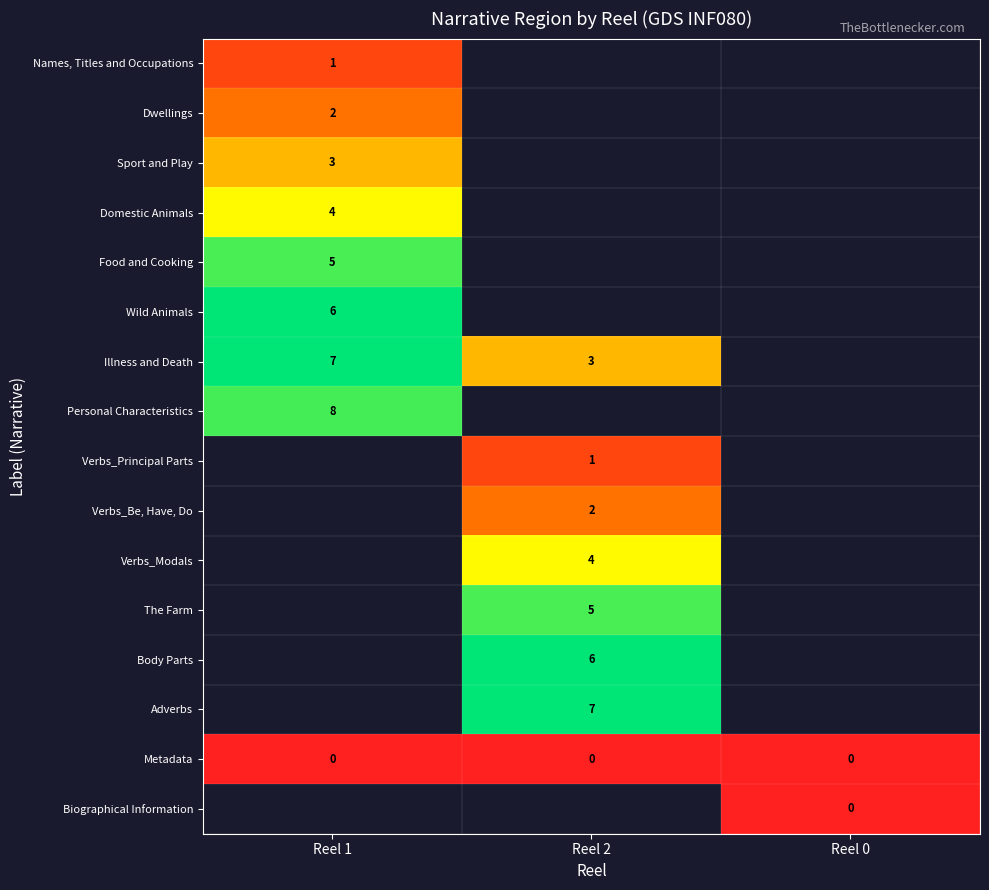

Is it true that Illness and Death equals 5 at Reel 2?

False